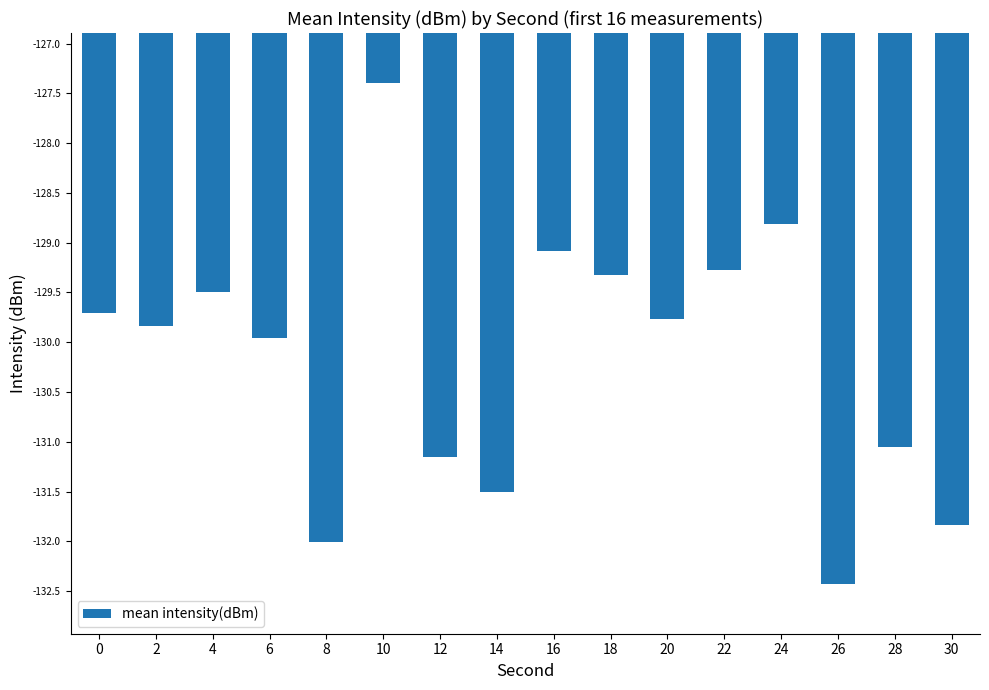

List the labels in order of value, smallest first.

26, 8, 30, 14, 12, 28, 6, 2, 20, 0, 4, 18, 22, 16, 24, 10